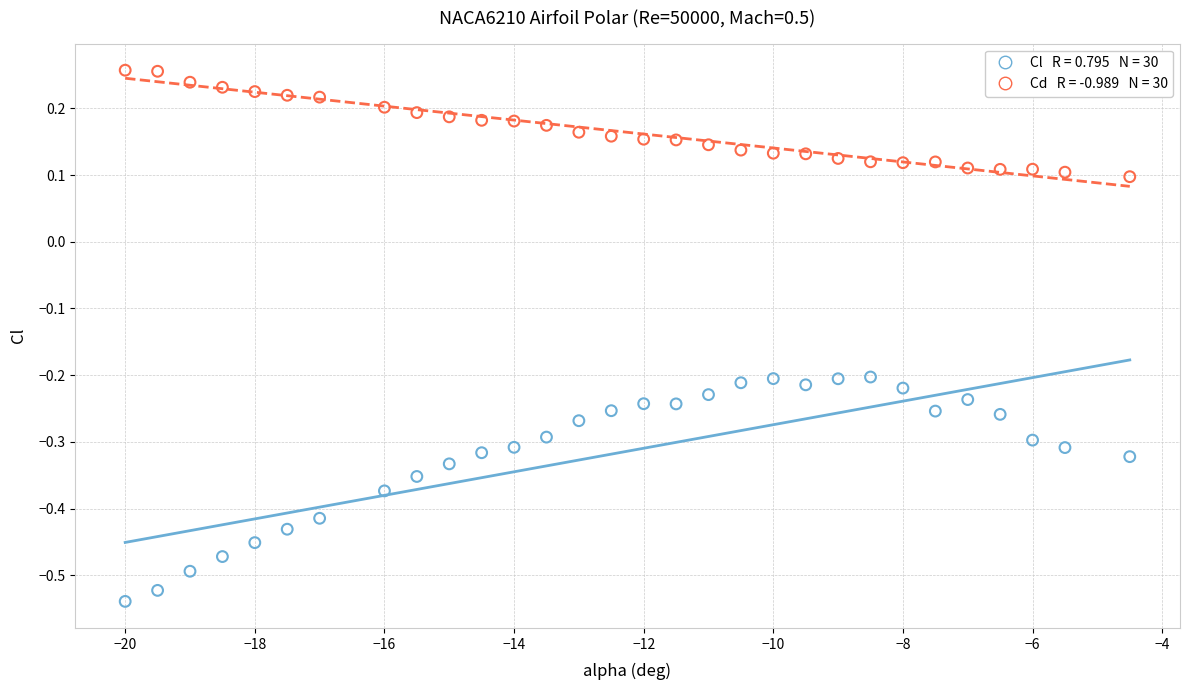

Across all data points, what is the range of Y values (max minus min)?

0.8